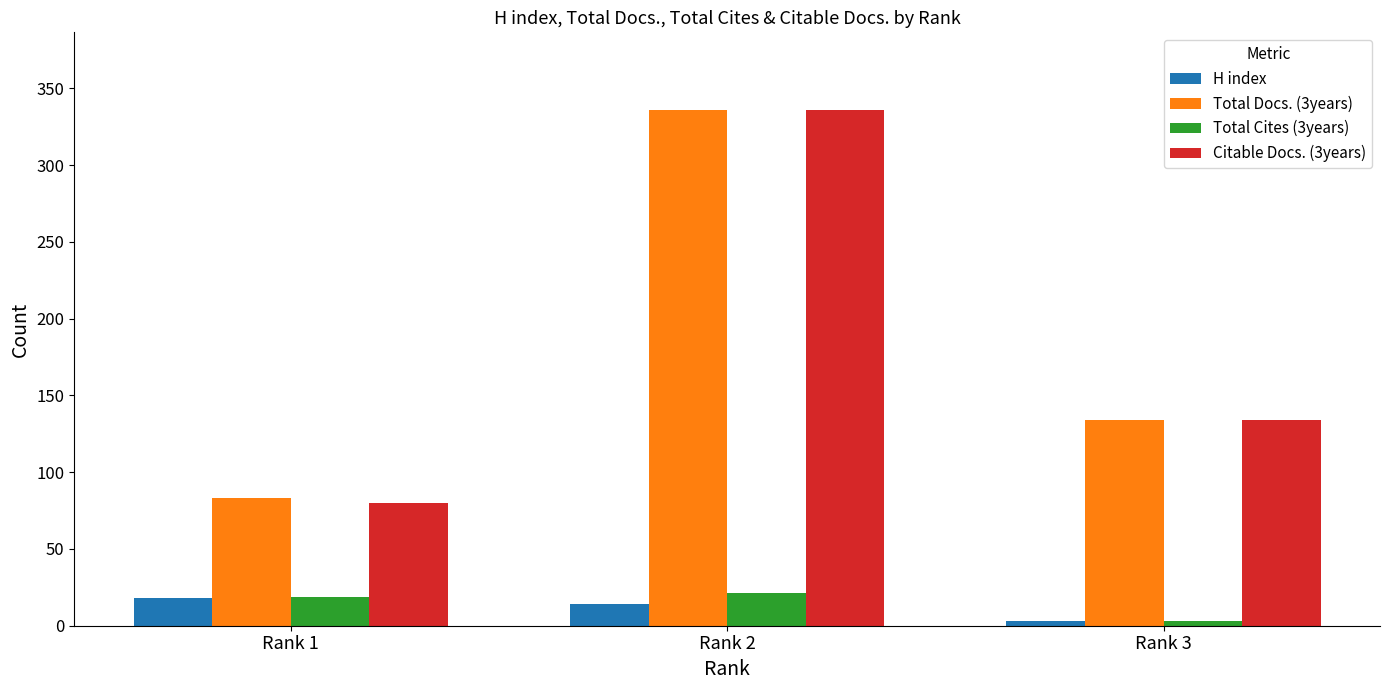

How many bars are there in total?

12